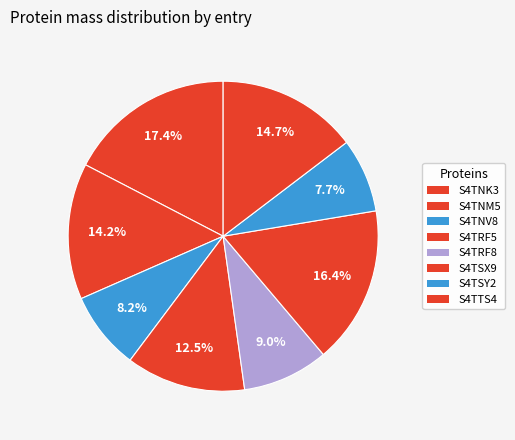

How many slices are in this pie chart?

8